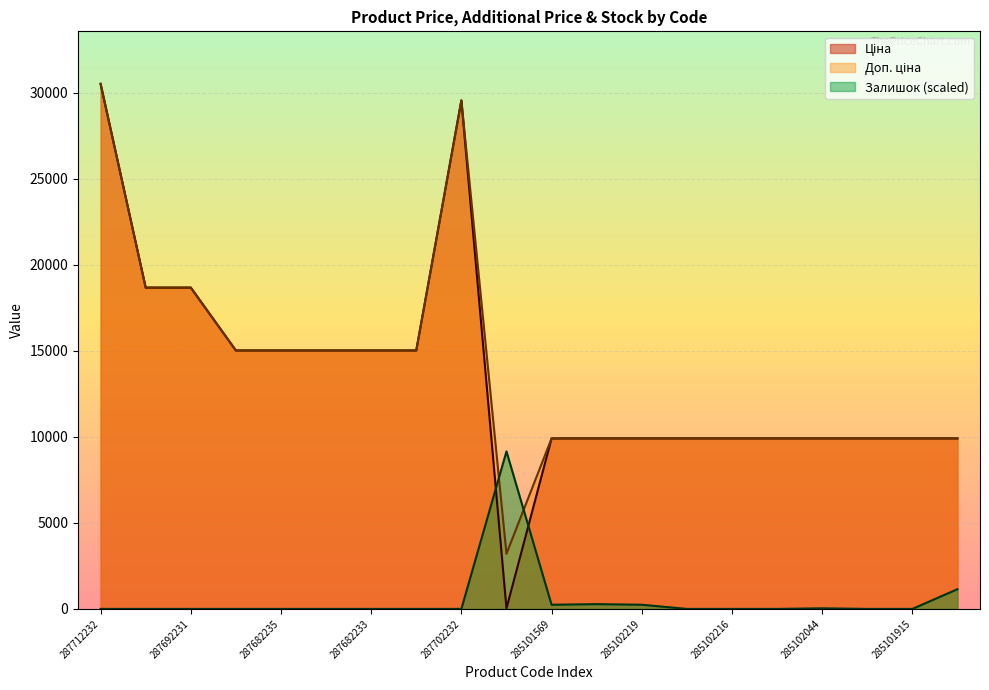

Between 285101915 and 287712232, which is larger?

287712232